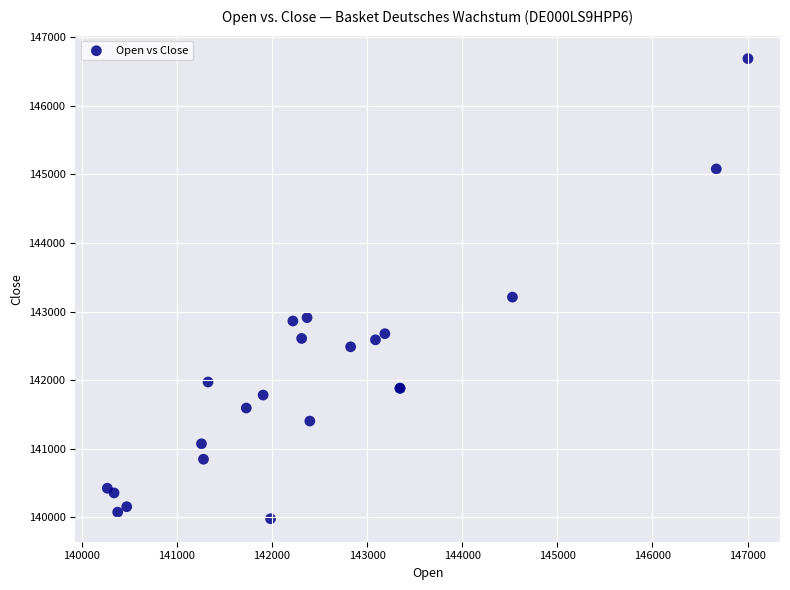

What Y value in the scatter plot is closest to 143333?

143210